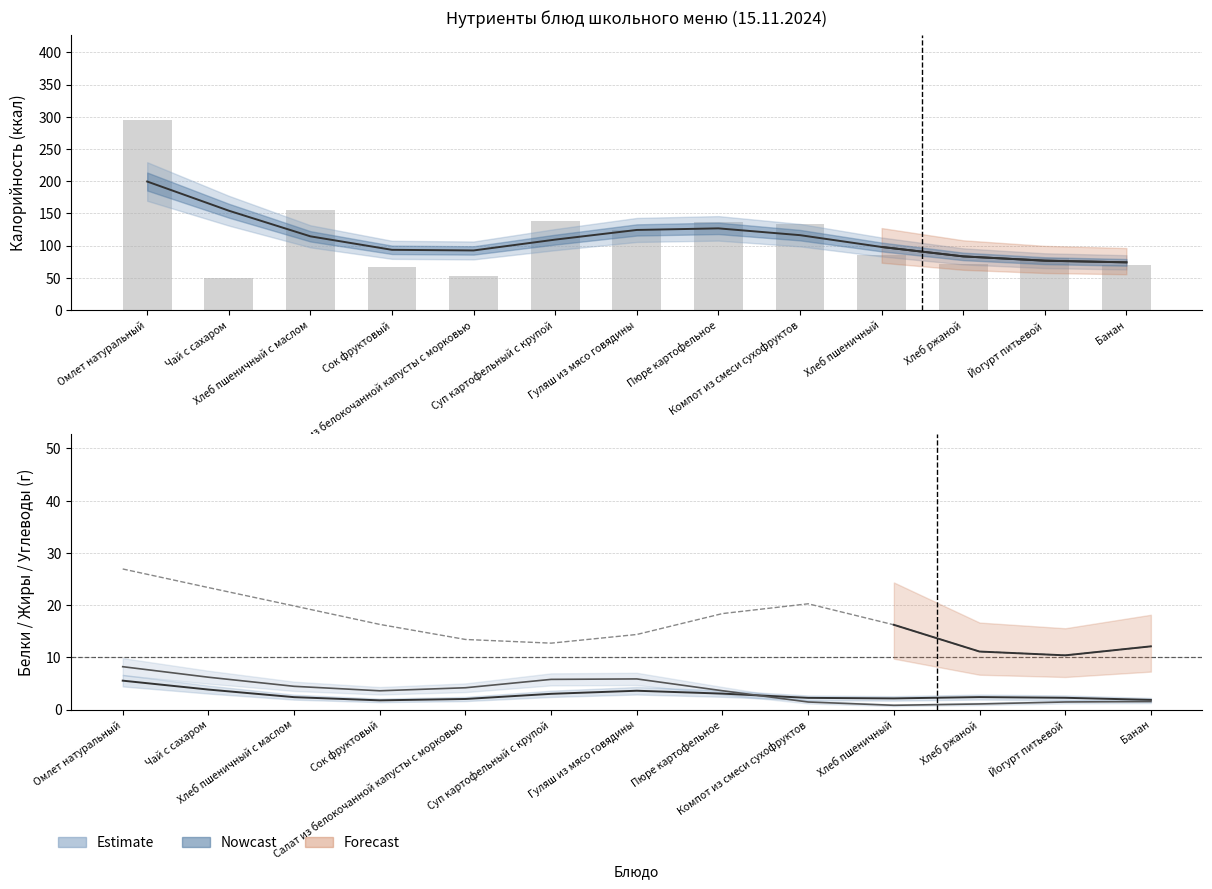

What is the total value across all series at Суп картофельный с крупой?

21.5